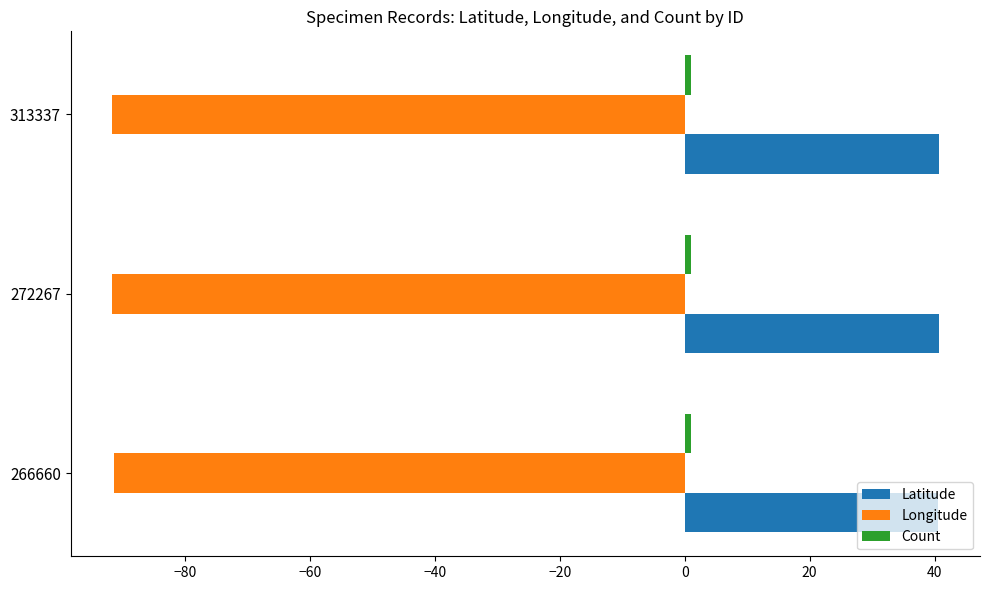

What is the maximum value shown in the chart?

40.6